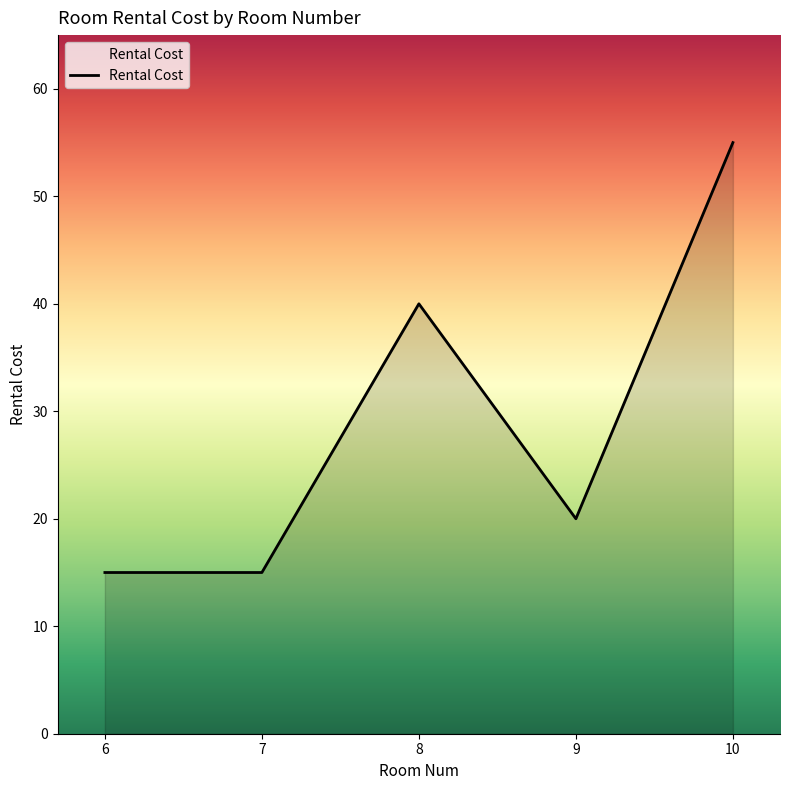

What is the maximum value shown in the chart?

55